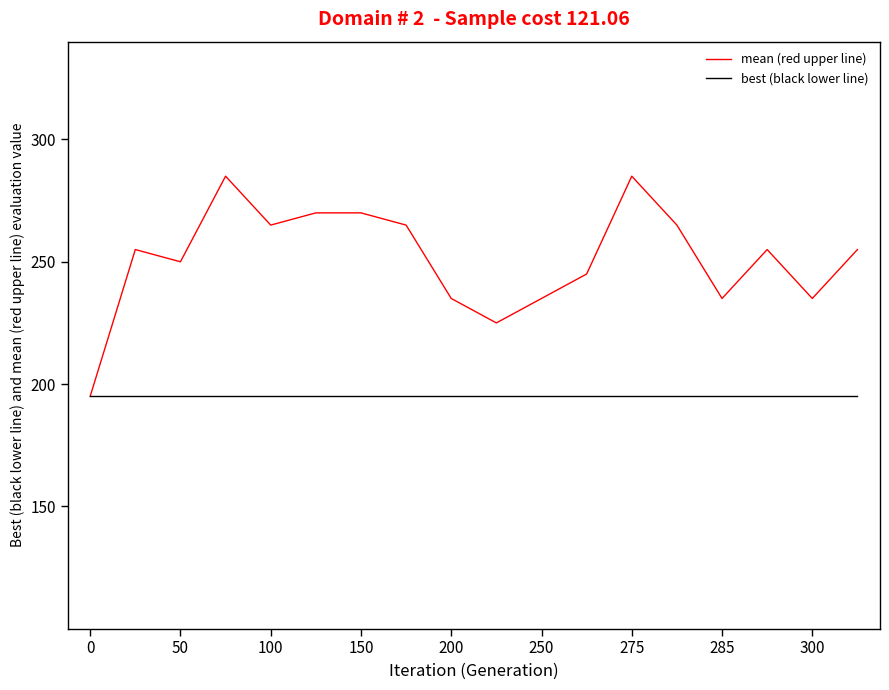

True or false: mean (red upper line) has more than 0 interior local peaks.

True